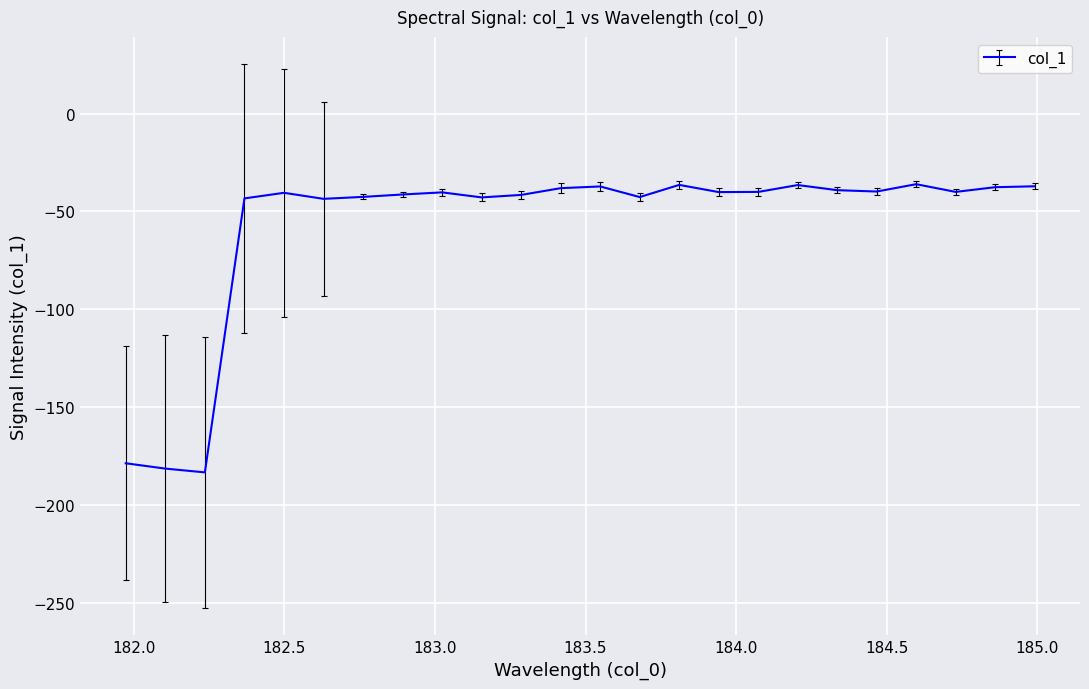

What is the greatest value displayed?

-36.1